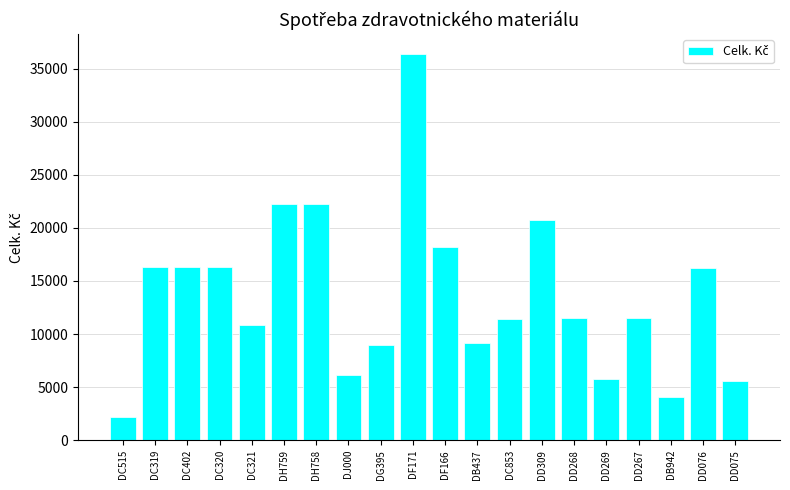

Which label corresponds to the largest value in the chart?

DF171